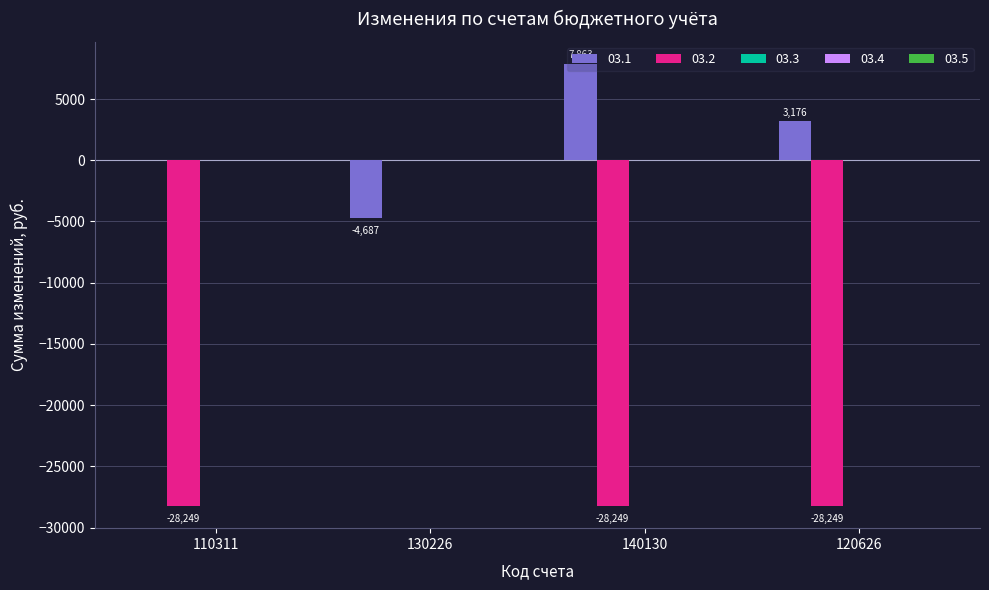

The value of 03.2 at 120626 is -41448.5. True or false?

False